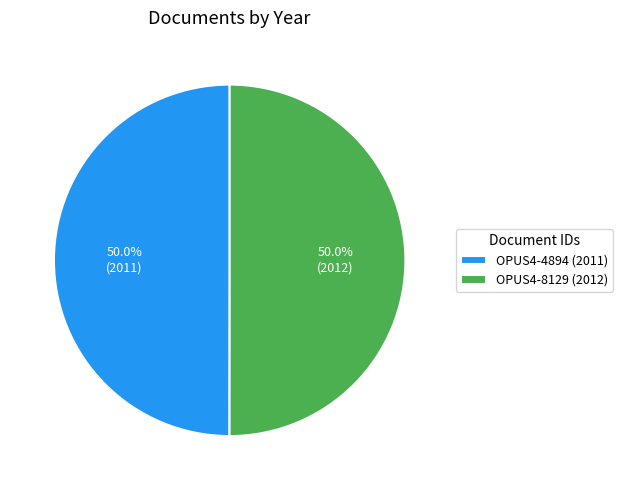

What percentage is the OPUS4-8129 slice, to the nearest percent?

50%